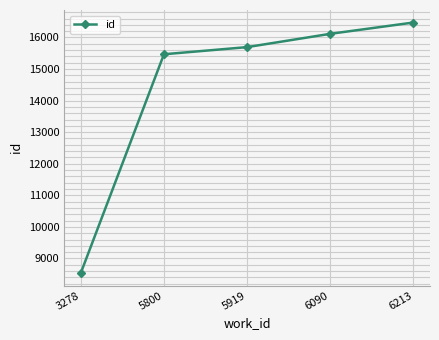

The value at 6213 is 16473. True or false?

True